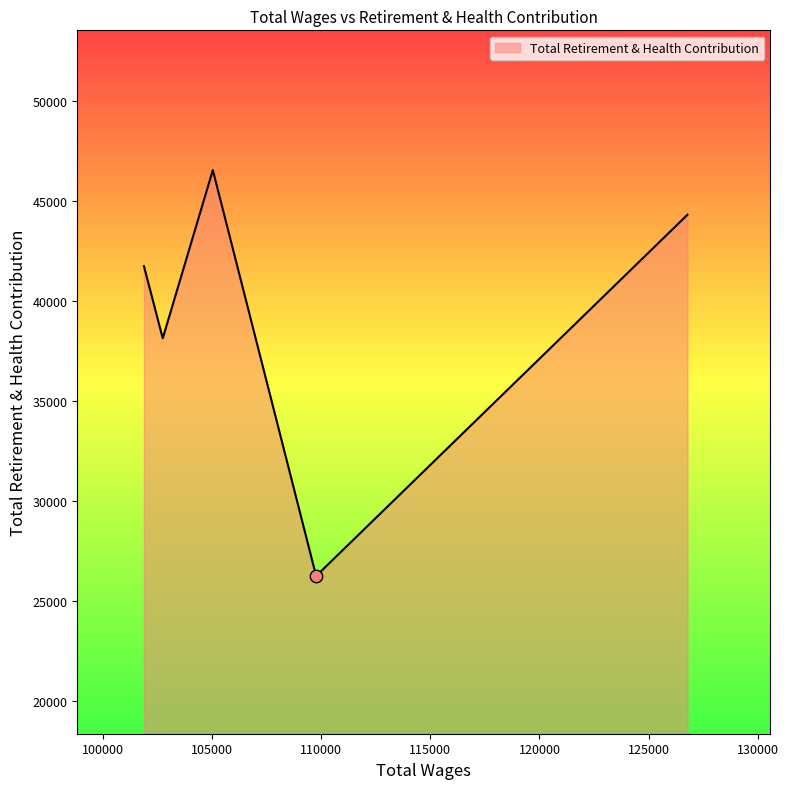

What is the maximum value shown in the chart?

46527